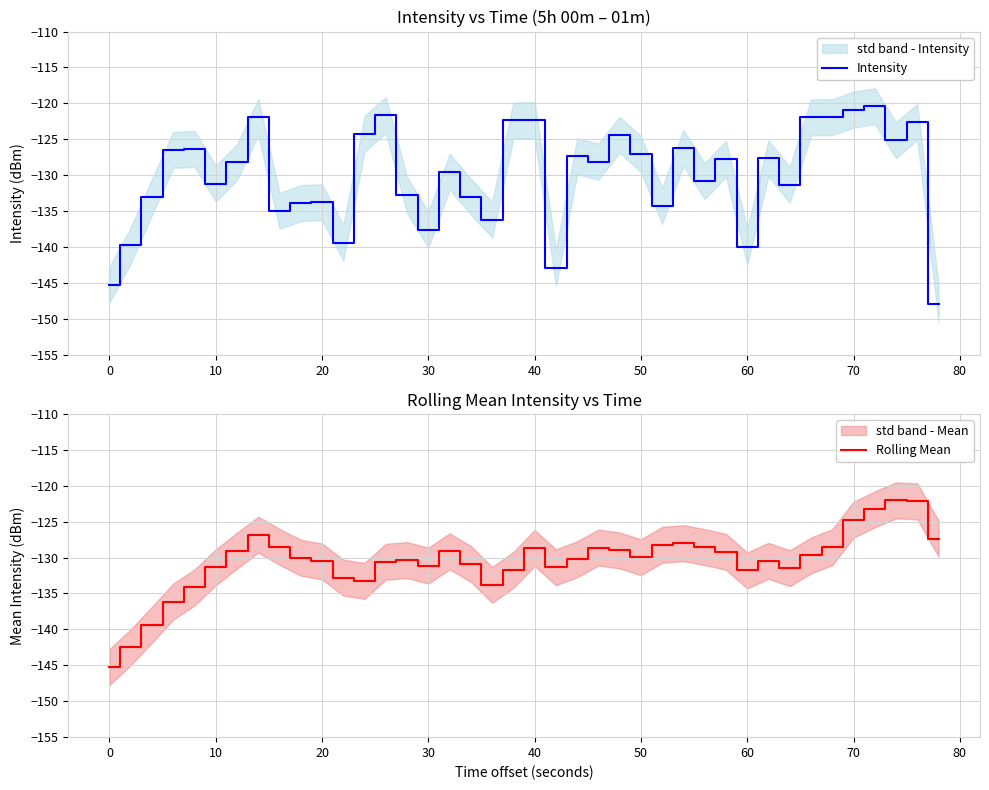

What is the highest value of the Intensity series?

-120.4